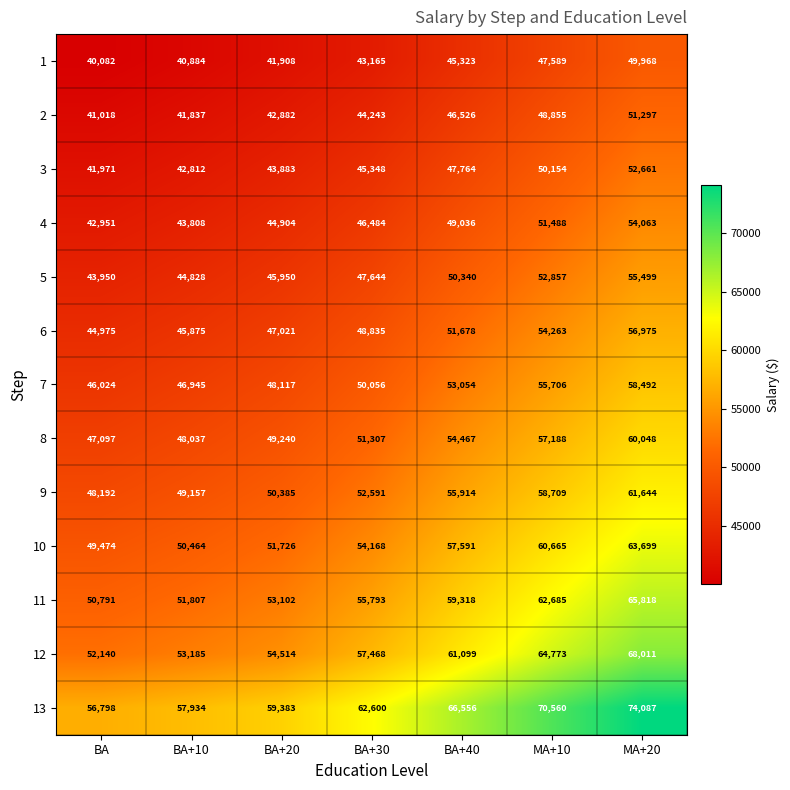

Between BA+20 and BA+30, which series saw the biggest shift?

13